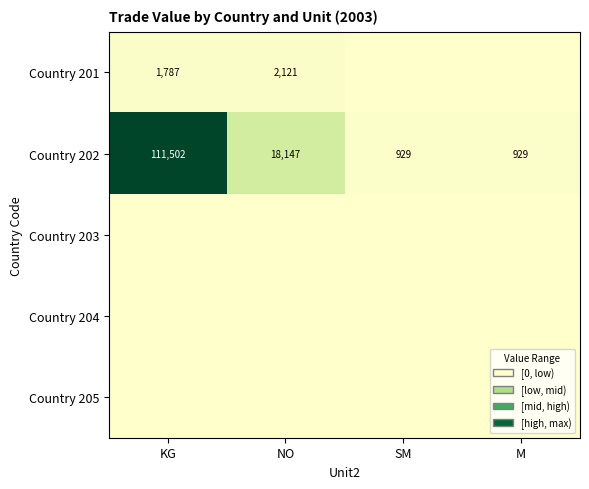

The value of Country 201 at NO is 1140. True or false?

False